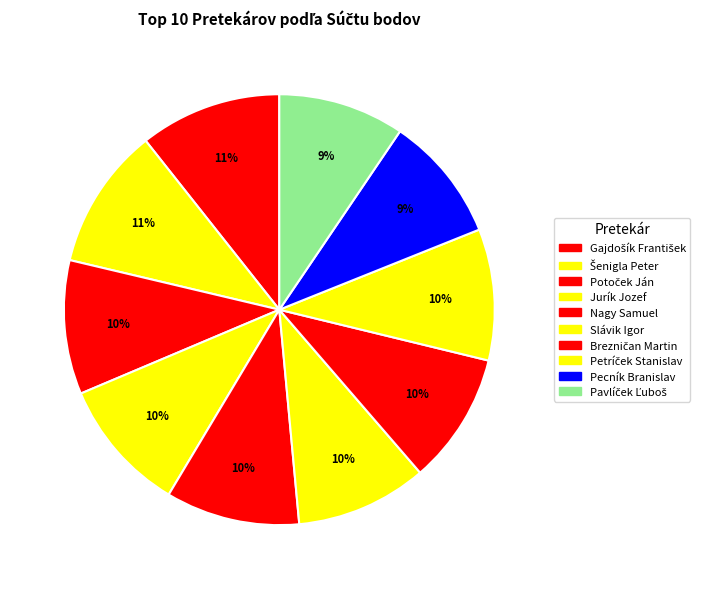

Does any single category account for the majority?

No